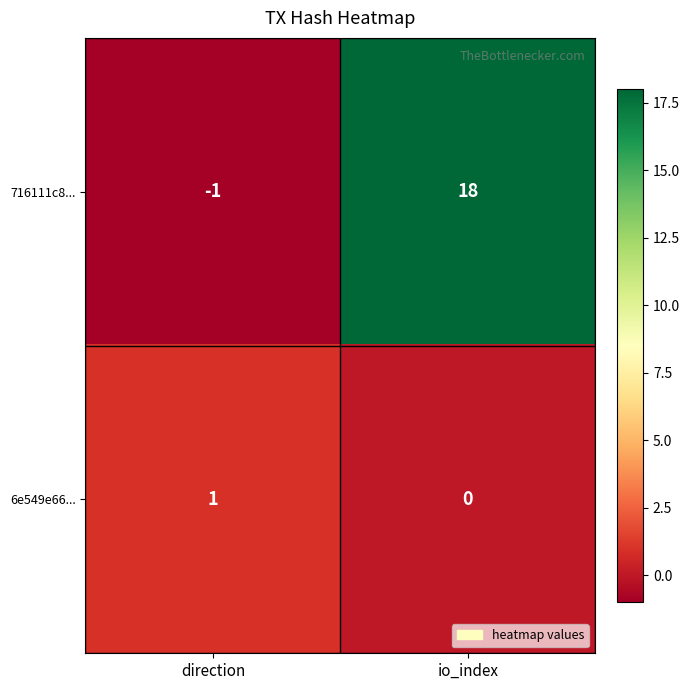

Rank the series by their average value, from lowest to highest.

6e549e66..., 716111c8...